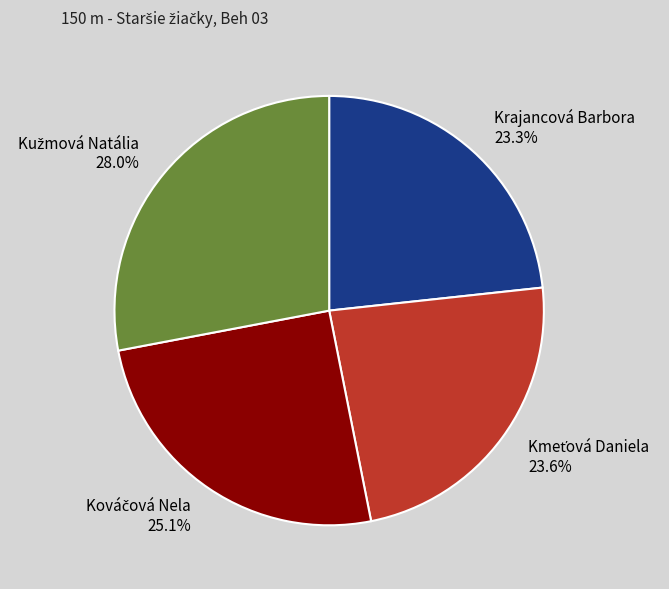

Does Krajancová Barbora account for over 50% of the chart?

No